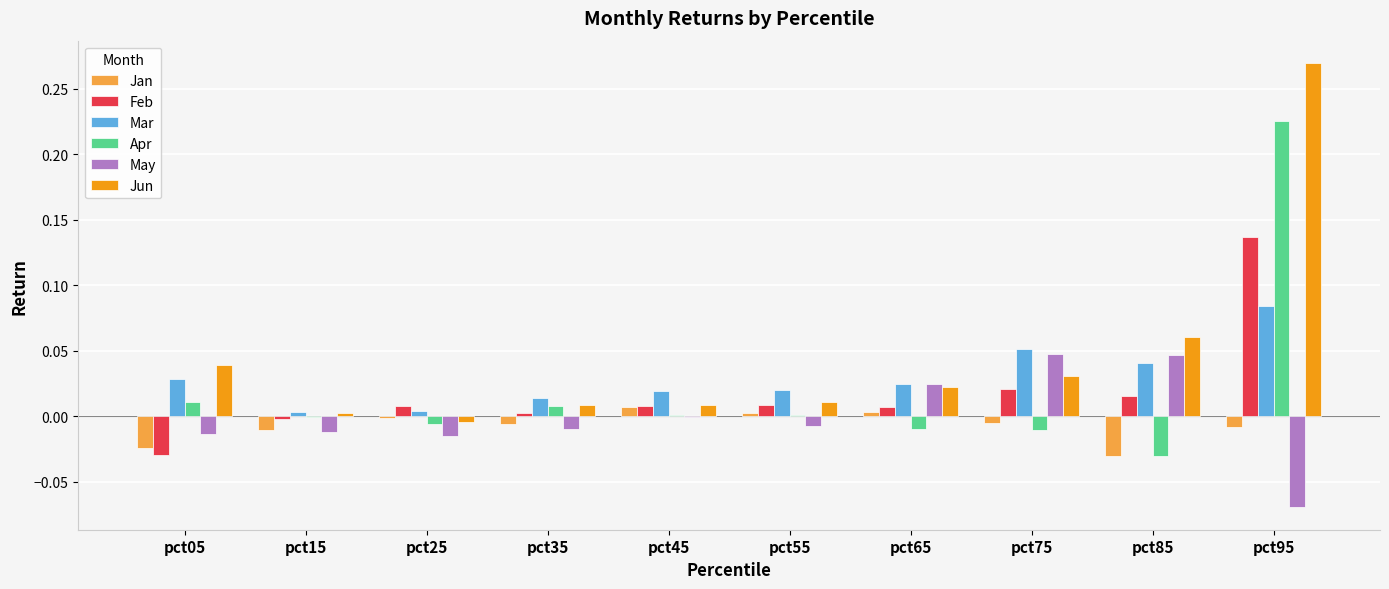

What is the sum of all Jun values?

0.4